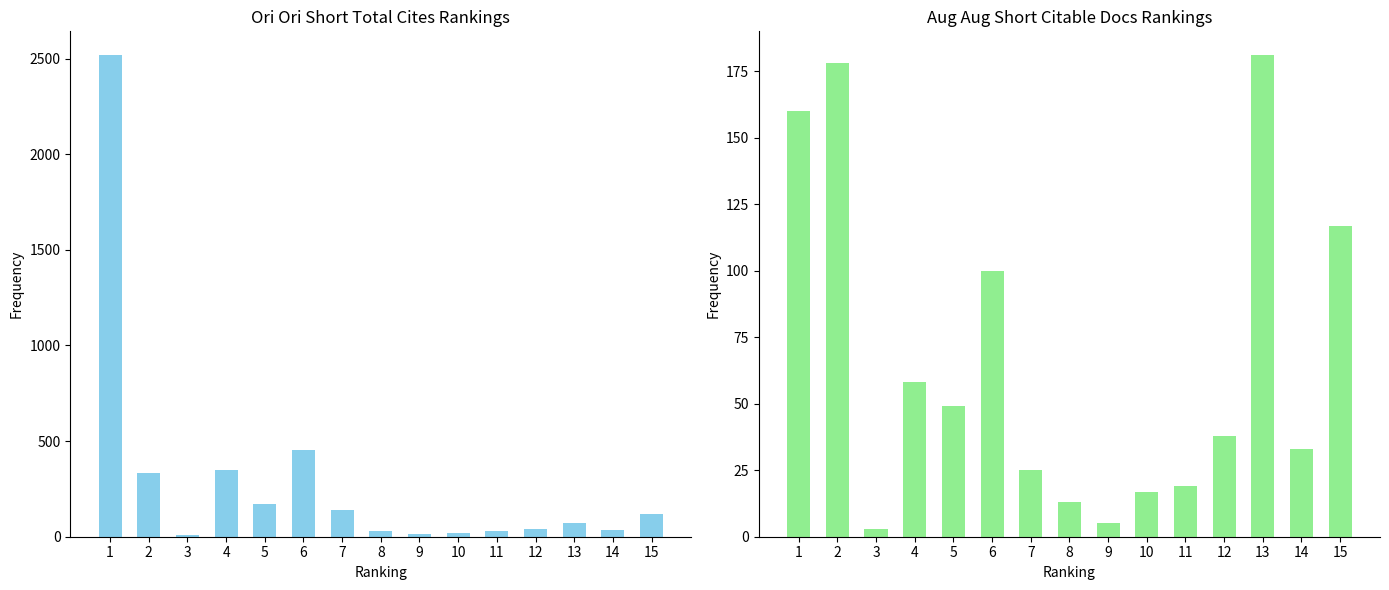

Read the Total Cites (3years) value at 5, to the nearest 50.

150